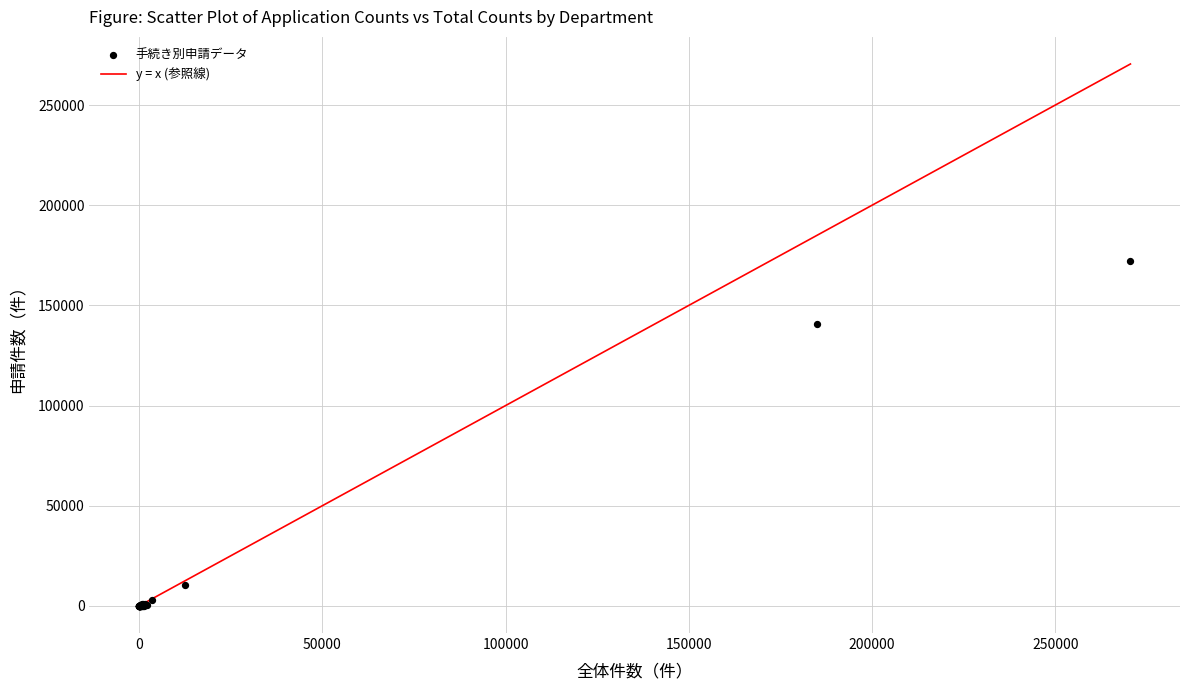

What Y value in the scatter plot is closest to 86089?

140676